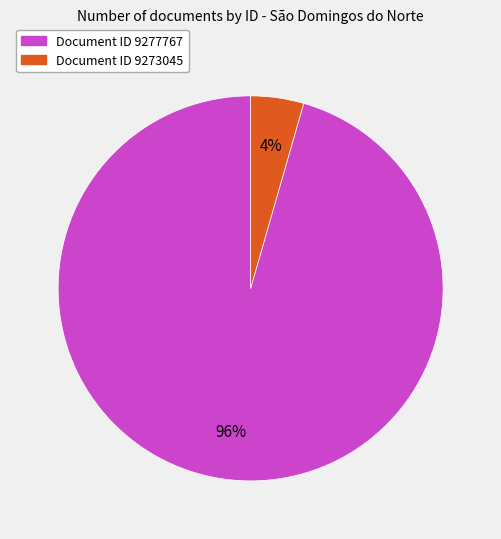

To the nearest percent, what is the average slice percentage?

50%